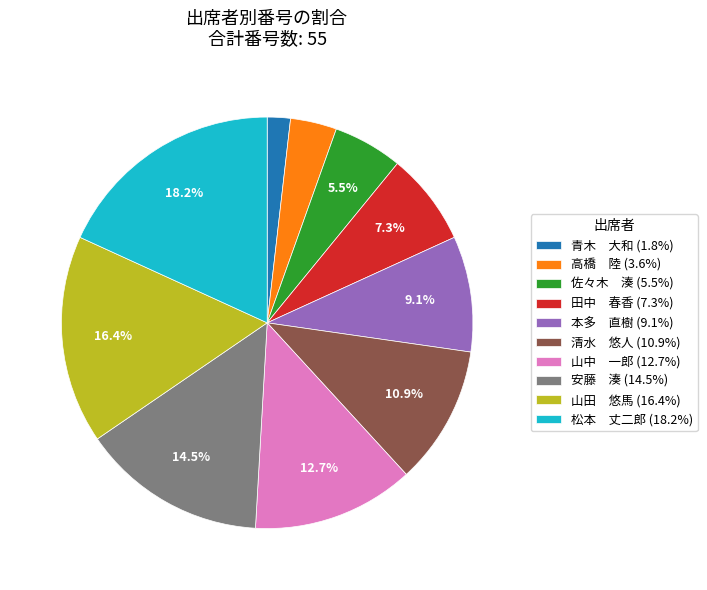

To the nearest percent, what is the average slice percentage?

10%